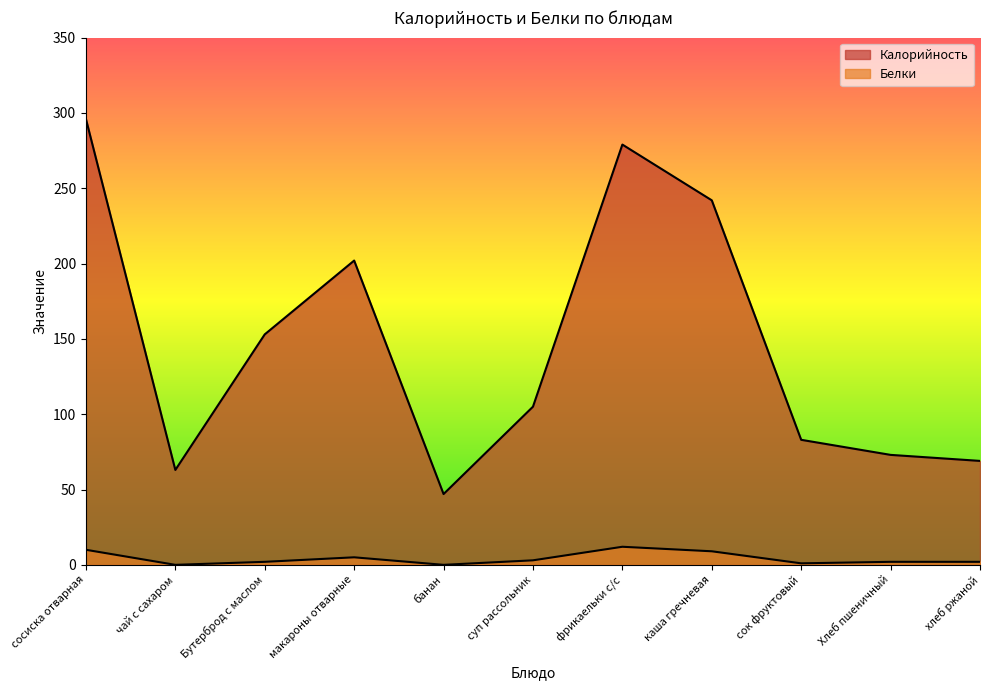

Where does the Калорийность series first go above 105?

сосиска отварная